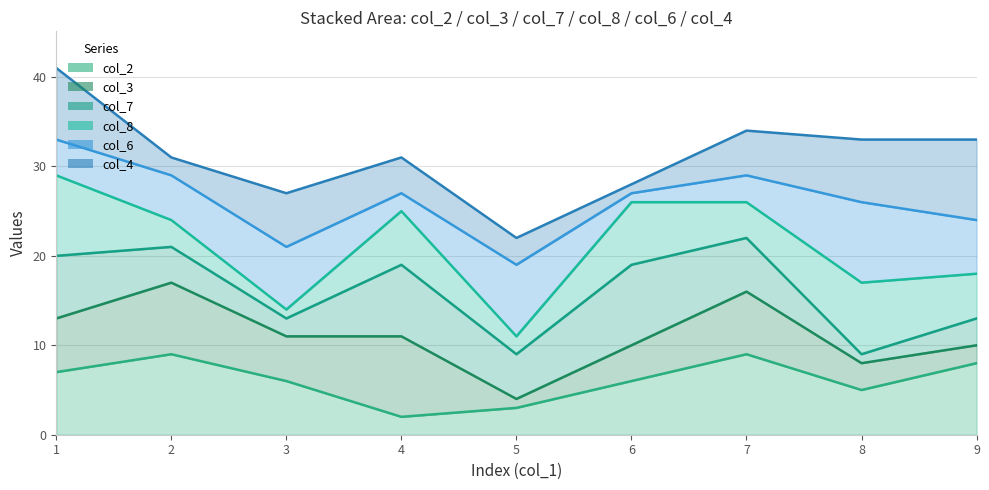

Reading right to left, extract all data points from this chart.

col_2_line: 8	5	9	6	3	2	6	9	7
col_3_line: 10	8	16	10	4	11	11	17	13
col_7_line: 13	9	22	19	9	19	13	21	20
col_8_line: 18	17	26	26	11	25	14	24	29
col_6_line: 24	26	29	27	19	27	21	29	33
col_4_line: 33	33	34	28	22	31	27	31	41